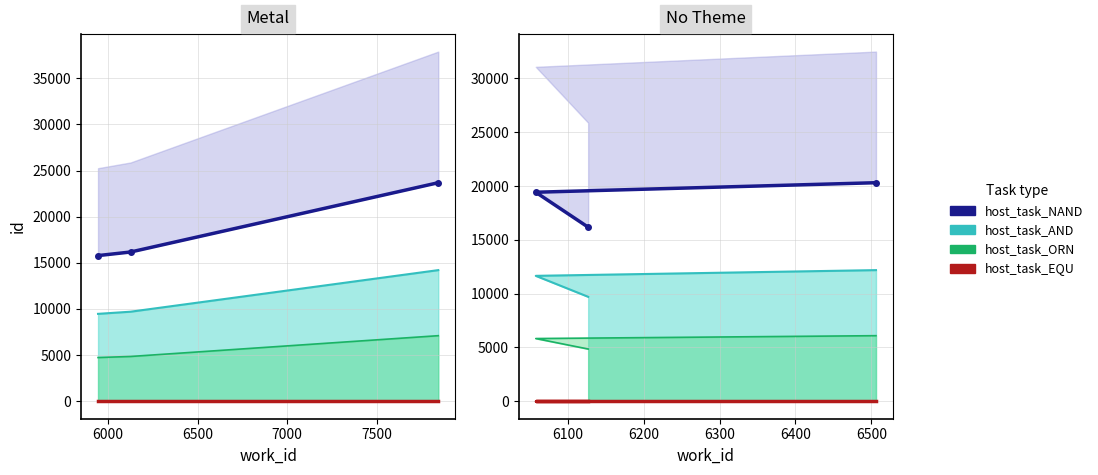

How many categories are shown in the chart?

3